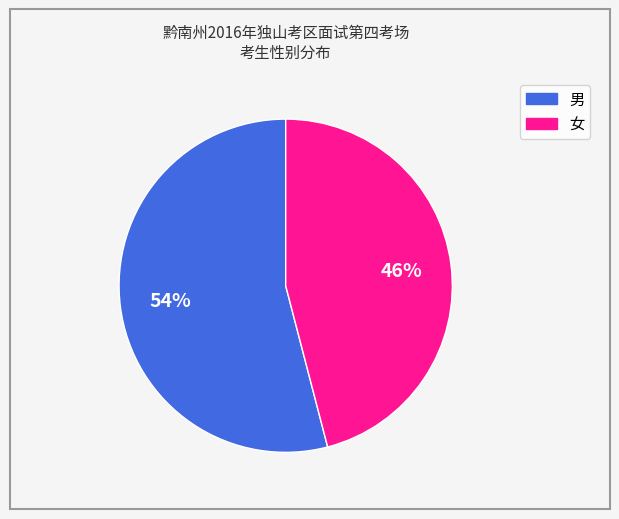

Between 男 and 女, which is larger?

男